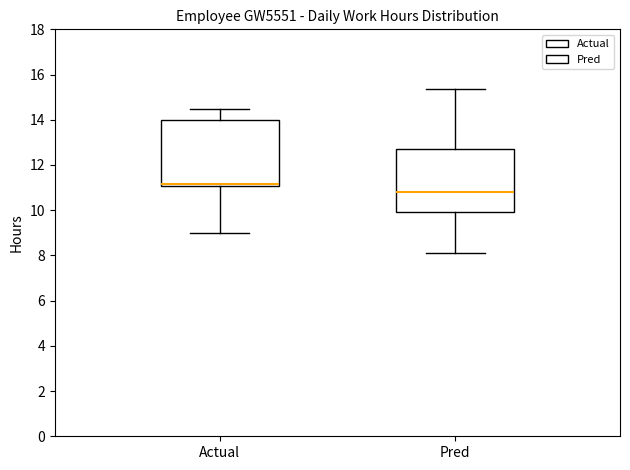

Reading left to right, read every box against the y-axis: the position of its median line, the range the box covers, and the ends of its whiskers. The values are not printed on the chart, so give them approximately, as read against the axis.

Actual: median 11.2, box 11.0 to 14.0, whiskers 9.0 to 14.4
Pred: median 10.8, box 9.8 to 12.6, whiskers 8.2 to 15.4